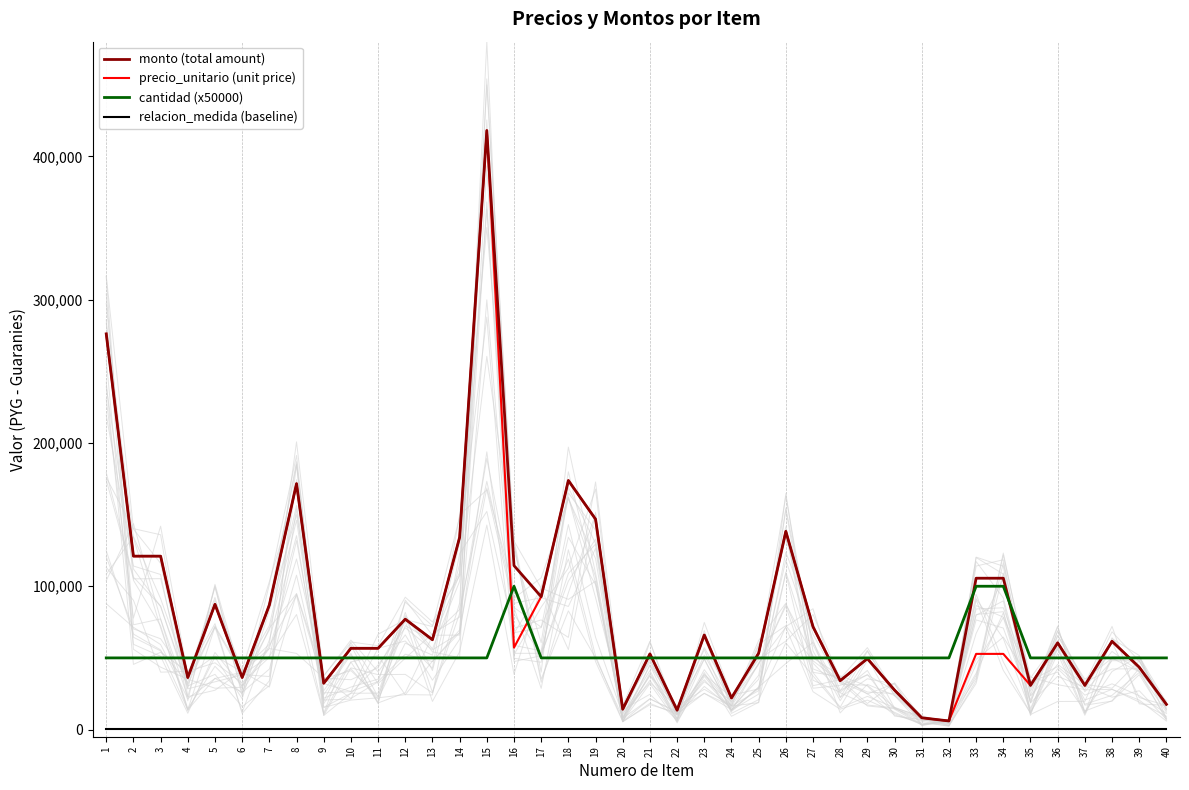

Rank the categories by monto (total amount) value from lowest to highest.

32, 31, 22, 20, 40, 24, 30, 35, 37, 9, 28, 4, 6, 39, 29, 21, 25, 10, 11, 36, 38, 13, 23, 27, 12, 7, 5, 17, 33, 34, 16, 2, 3, 14, 26, 19, 8, 18, 1, 15